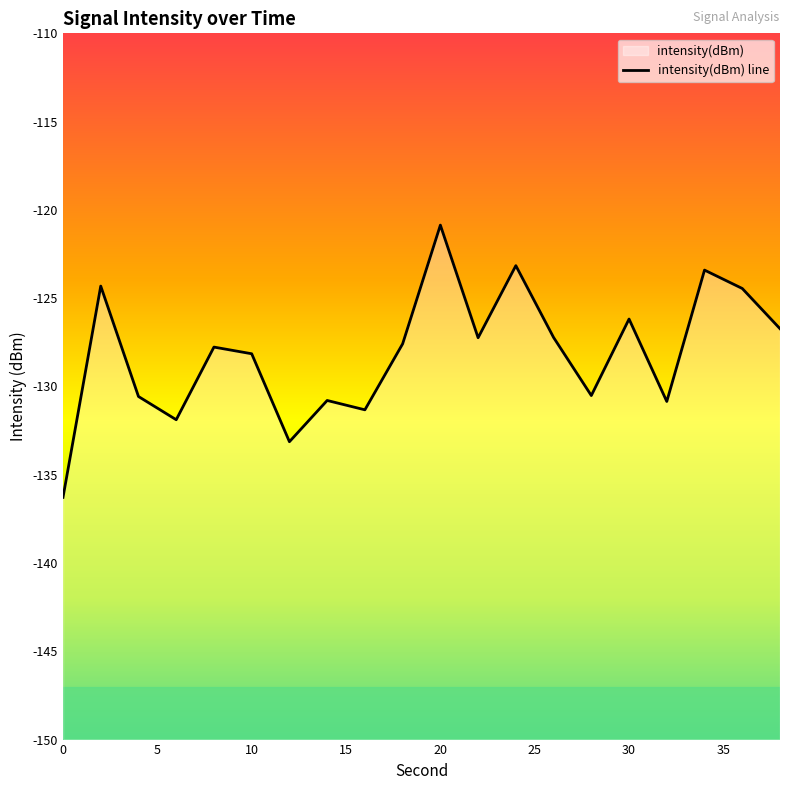

What is the value of the 12th point from the left?

-127.2